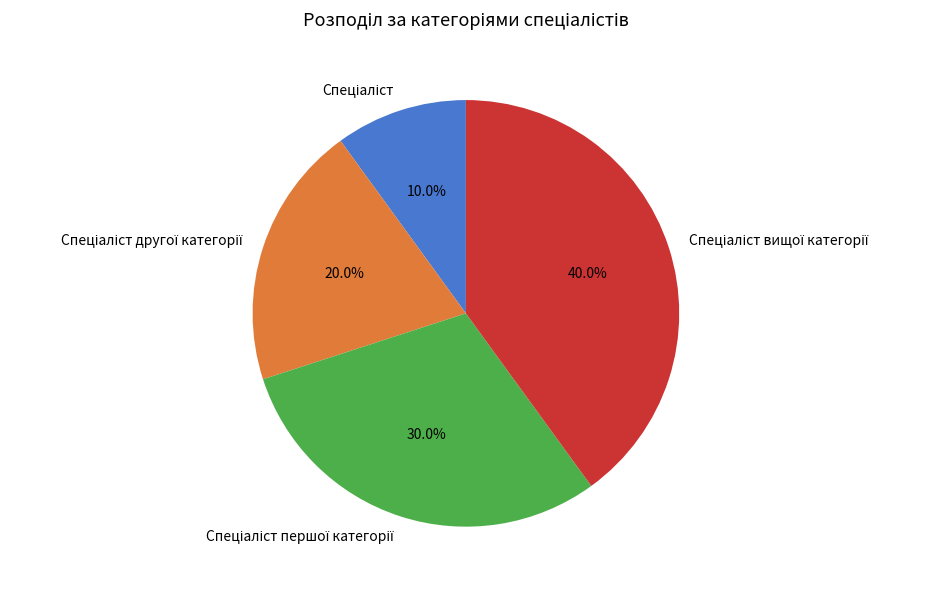

Is there a majority slice in this chart?

No